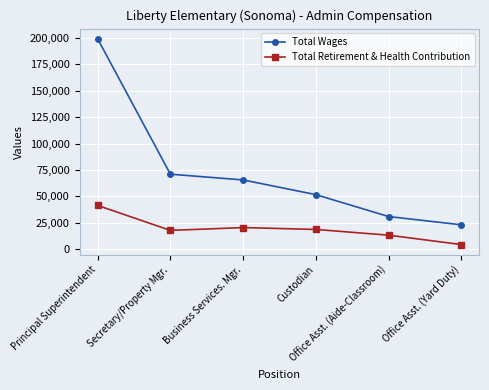

What are all the series names shown in the legend?

Total Wages, Total Retirement & Health Contribution